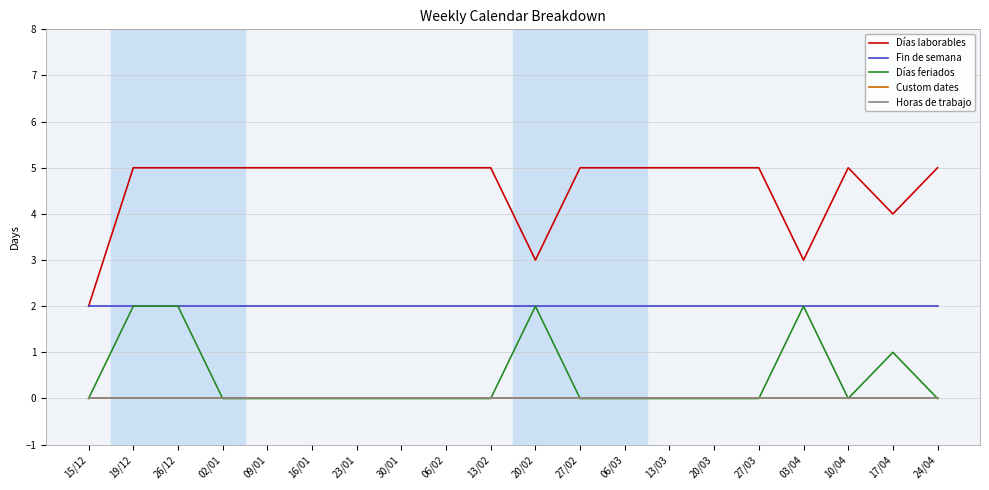

Does the chart display data point markers on the line(s)?

No